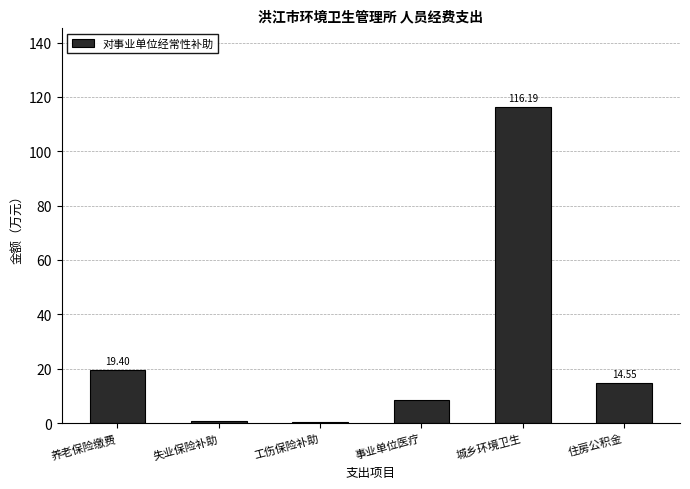

What is the change in value from 城乡环境卫生 to 住房公积金?

-101.6